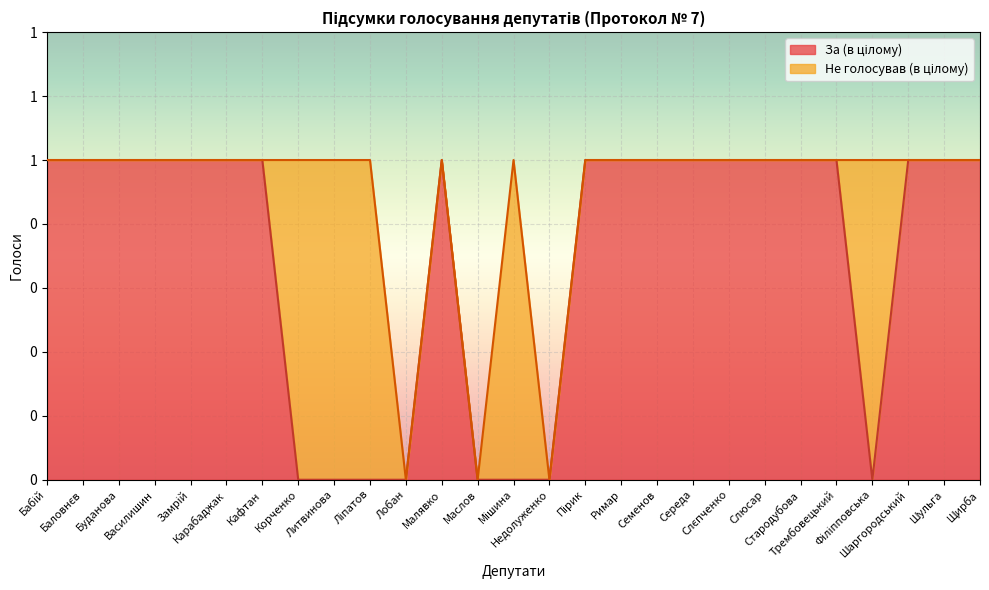

How many interior local valleys (lower than both neighbors) does the data have?

1